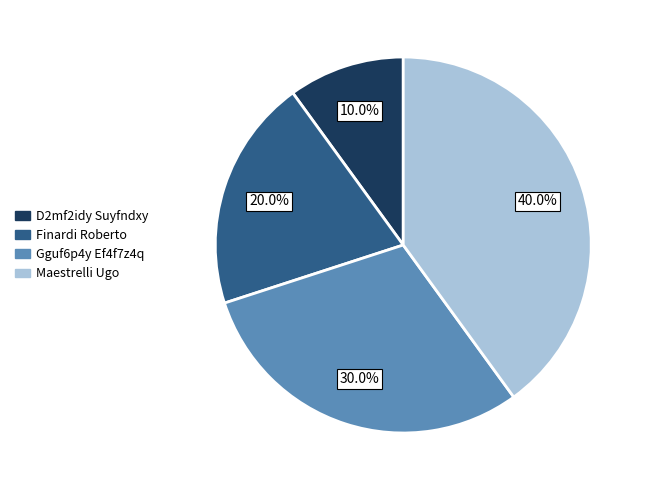

Which slice is the smallest?

D2mf2idy Suyfndxy